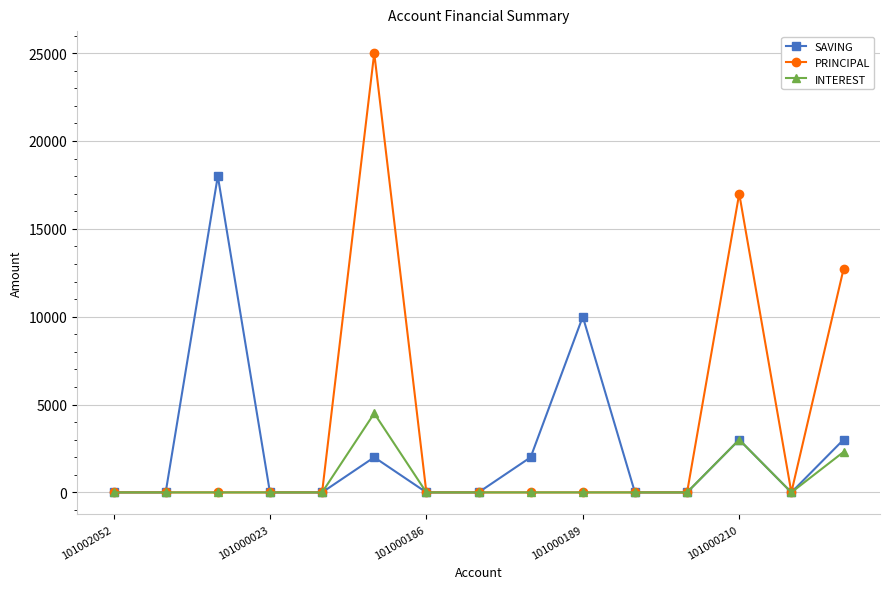

True or false: PRINCIPAL has more than 0 points higher than both neighbors.

True